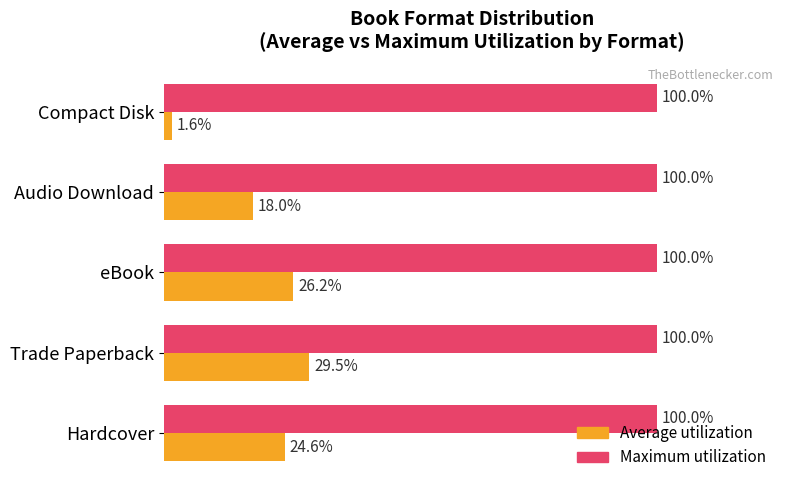

At which label does Average utilization reach its peak?

Trade Paperback